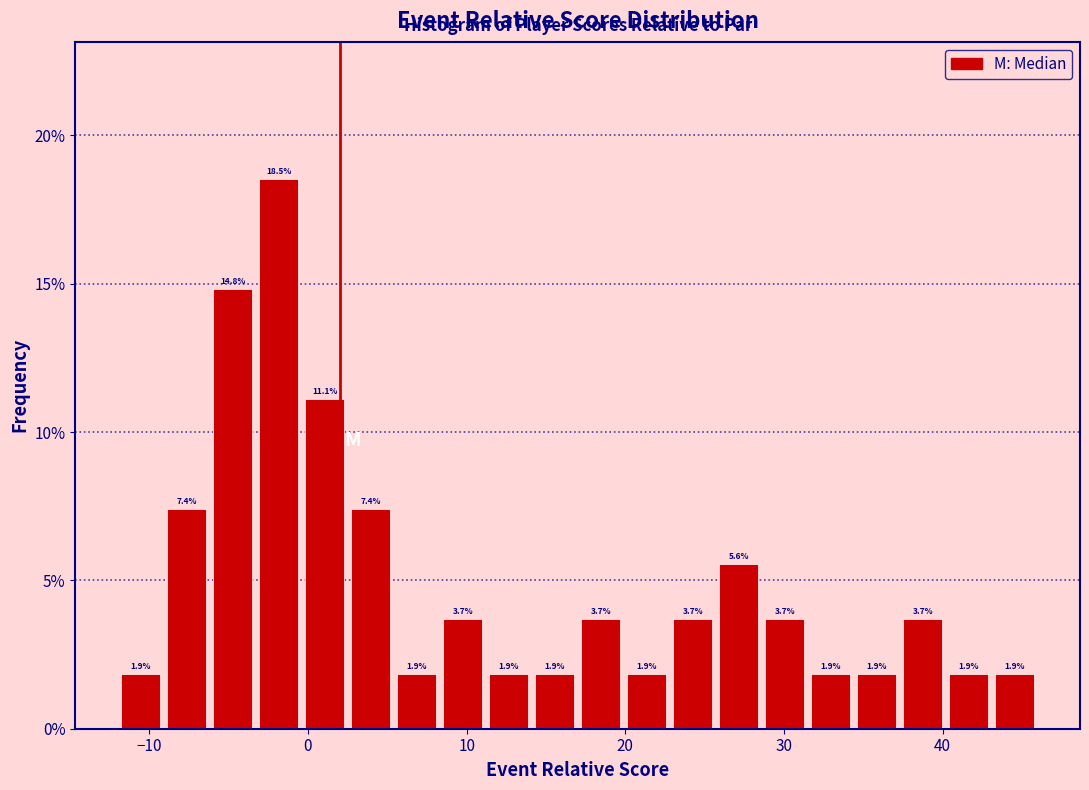

Around what value on the x-axis is the tallest bar? Give the approximate position of its centre, as read against the axis.

-2